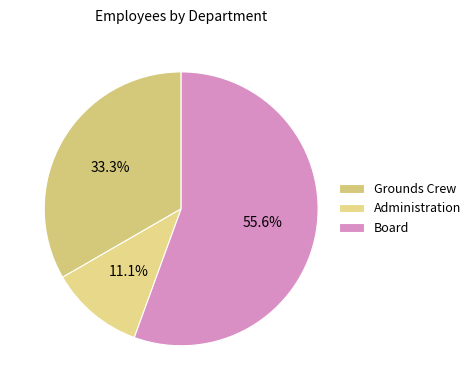

What is the largest slice in the pie chart?

Board